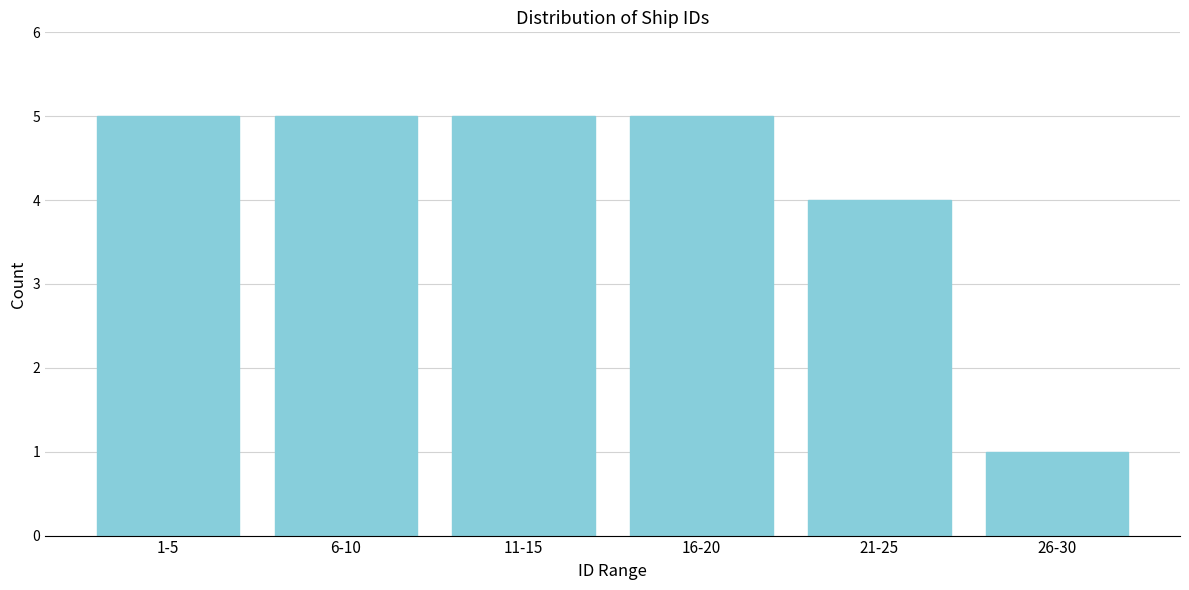

Reading left to right, extract all data points from this chart.

1-5=5	6-10=5	11-15=5	16-20=5	21-25=4	26-30=1